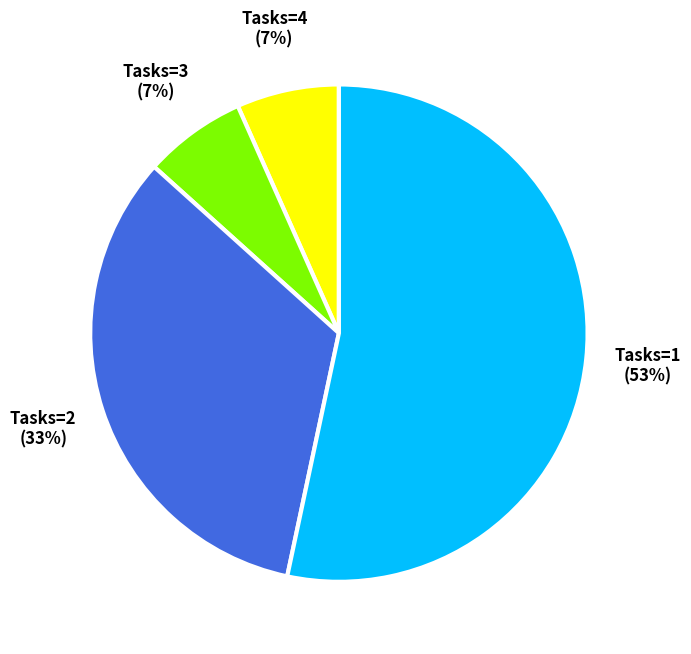

Does any single category account for the majority?

Yes